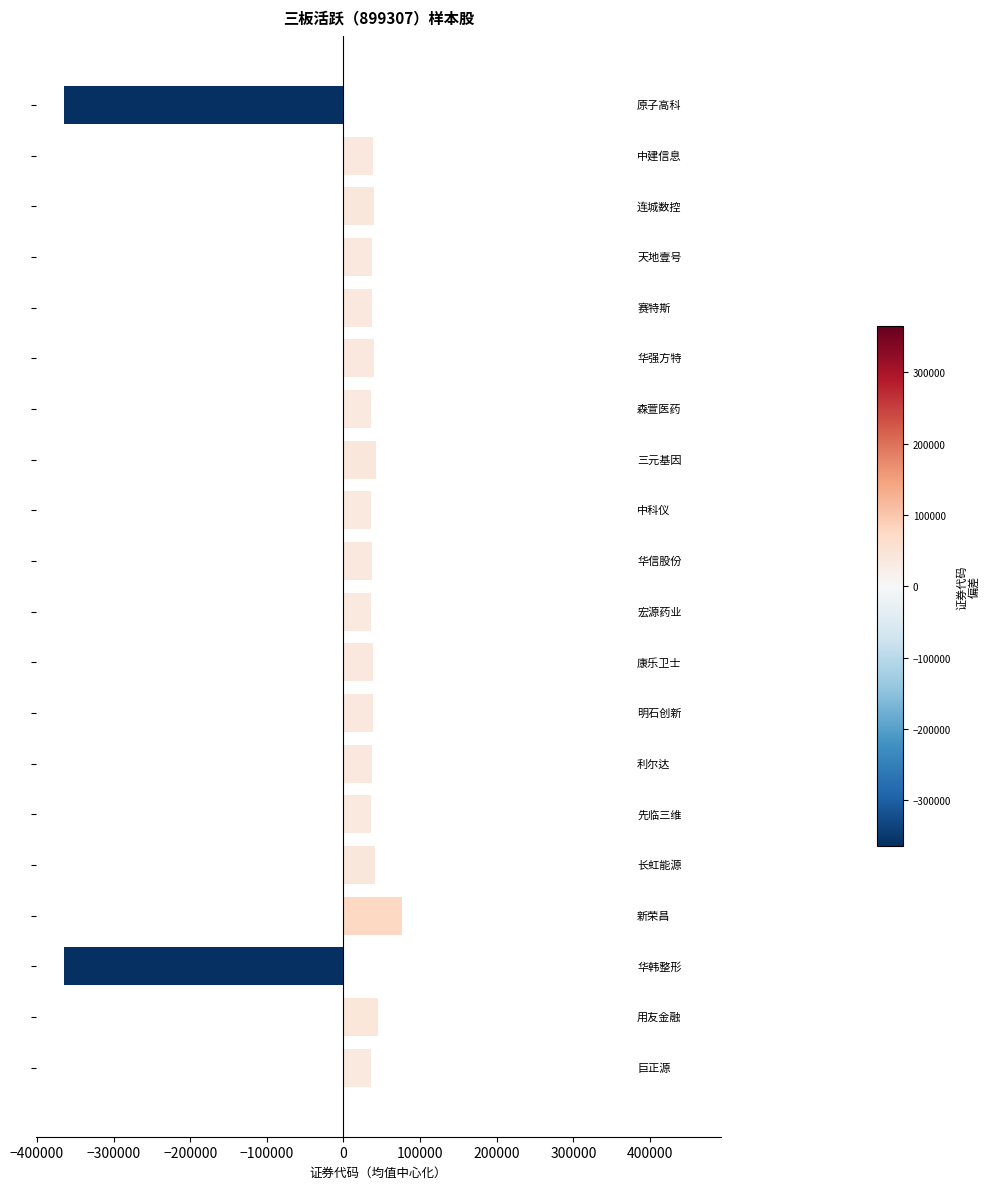

What is the difference between the maximum and minimum values?

440979.0